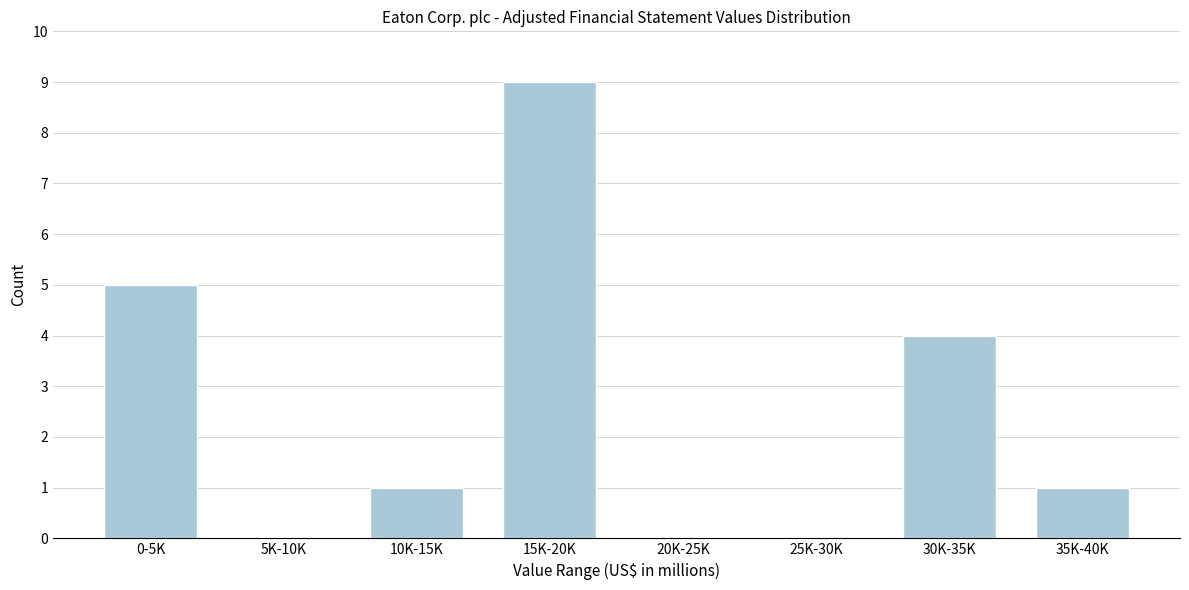

Reading right to left, transcribe all the data shown in this chart.

35K-40K=1	30K-35K=4	25K-30K=0	20K-25K=0	15K-20K=9	10K-15K=1	5K-10K=0	0-5K=5